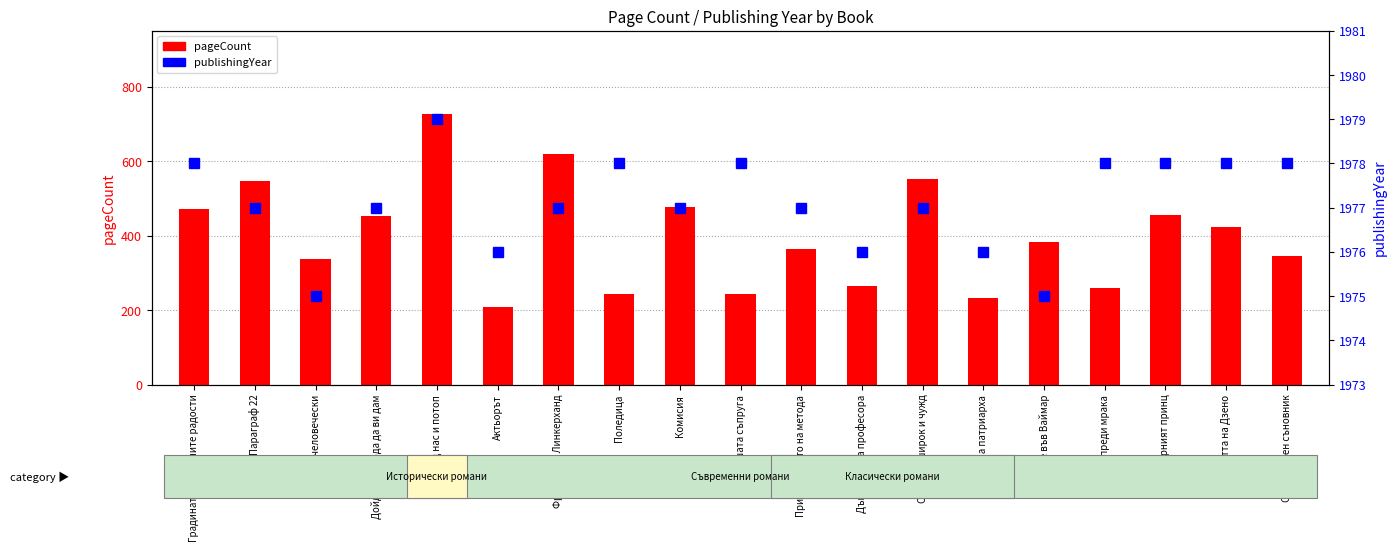

What is the average value of the publishingYear series?

1977